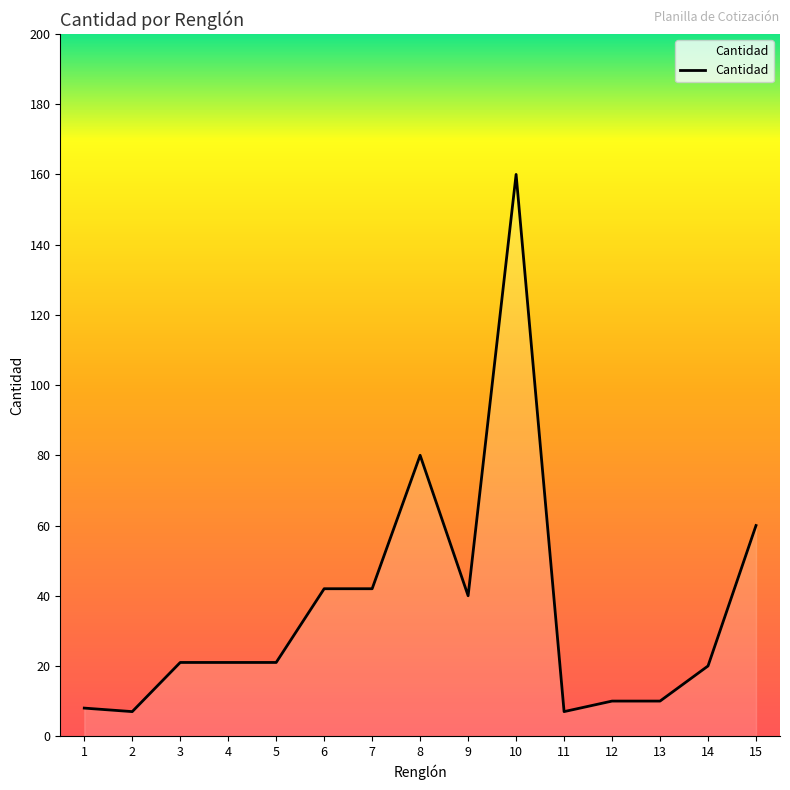

At which category does the chart reach its peak across all series?

10